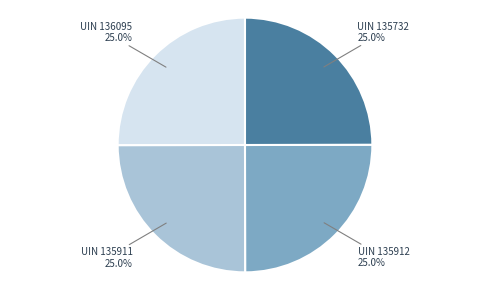

Is there a majority slice in this chart?

No